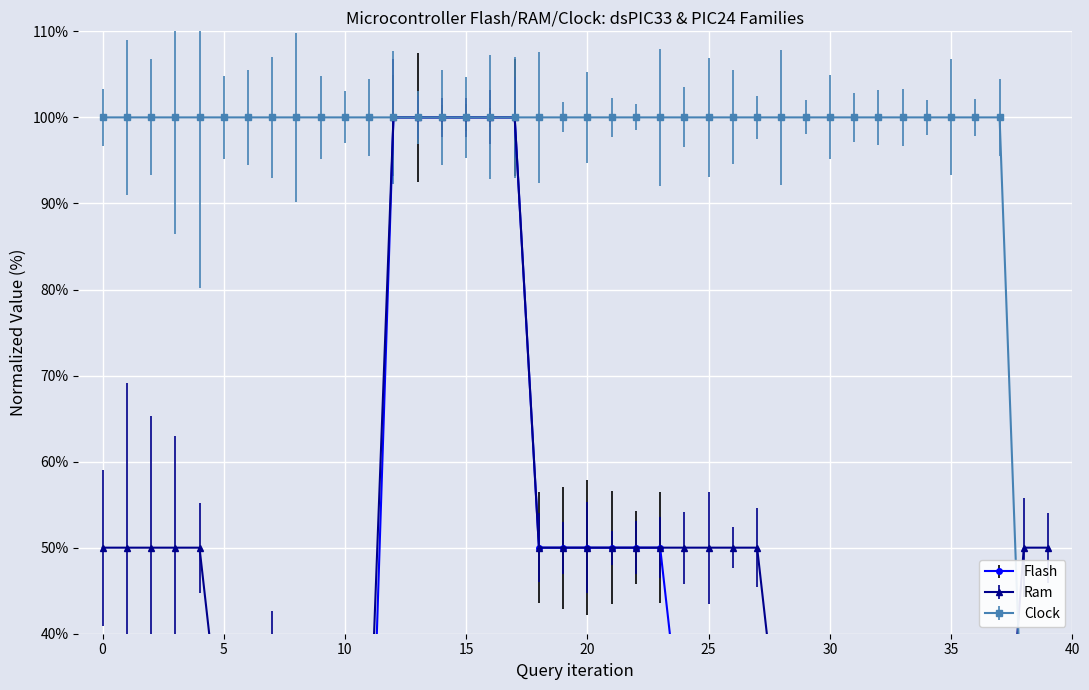

What is the total value across all series at 20?

150.0